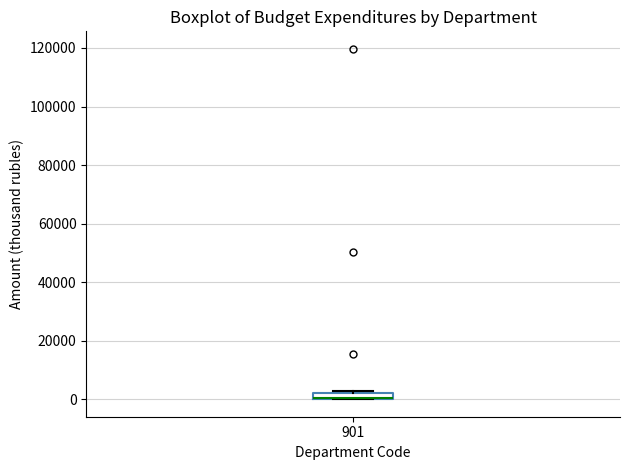

Where is the upper edge of the box at x = 901 on the y-axis? The values are not printed on the chart, so give them approximately, as read against the axis.

2000